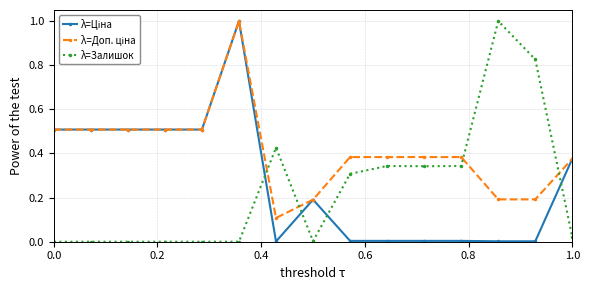

What is the maximum value shown in the chart?

1.0